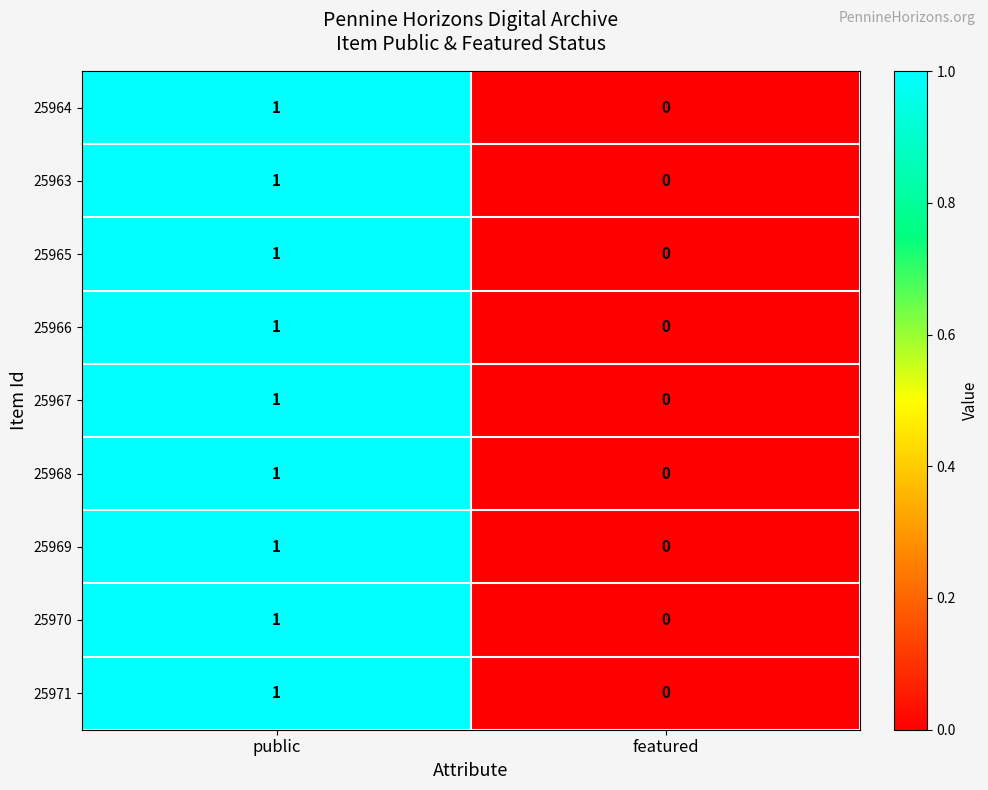

What is the total value across all series at public?

9